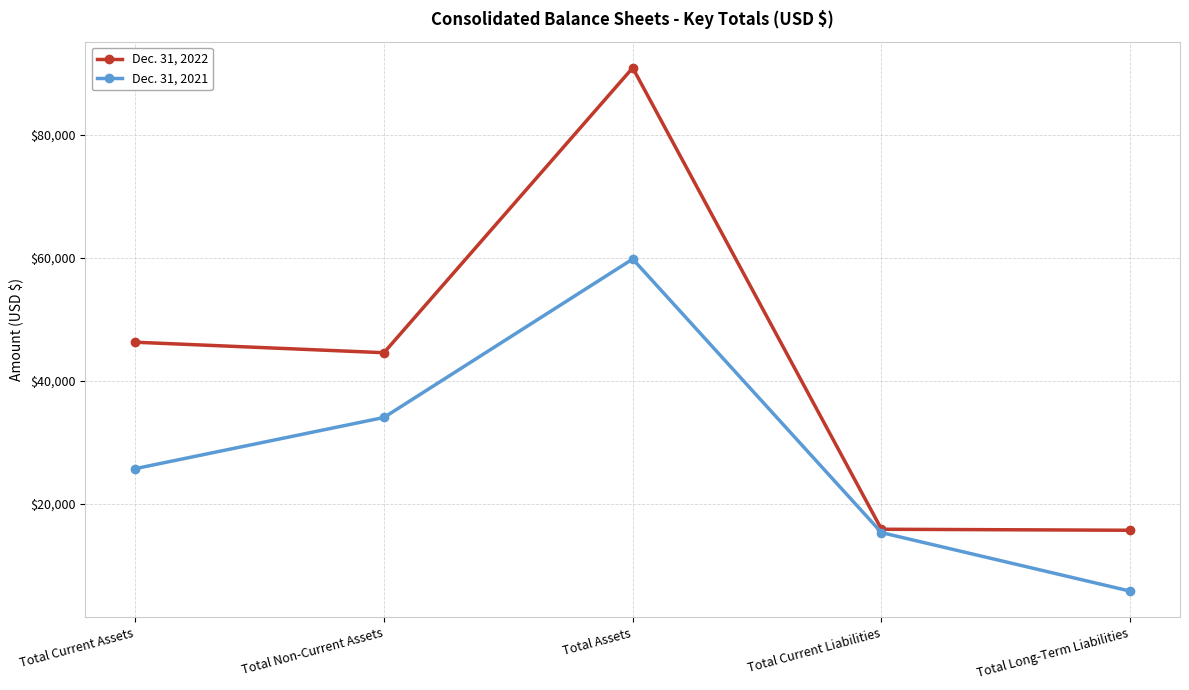

What is the lowest value of the Dec. 31, 2021 series?

5845